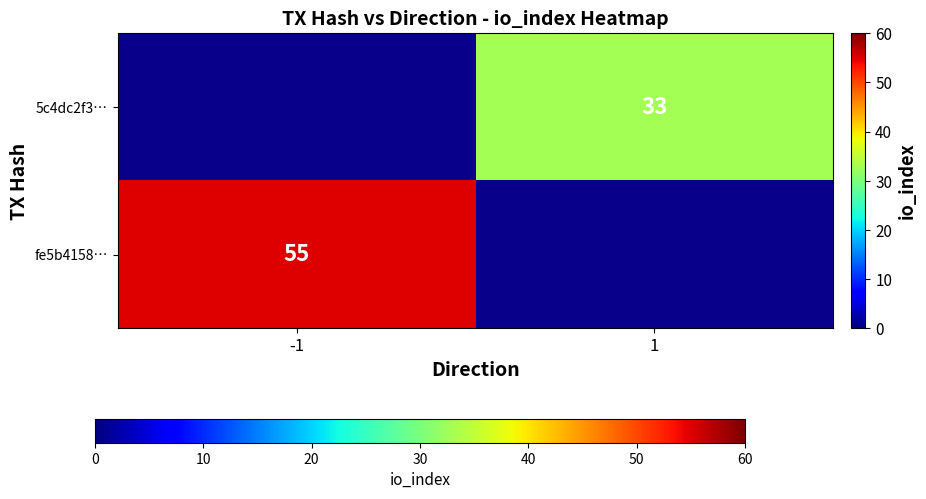

True or false: 5c4dc2f3… has a value of 49 at 1.

False